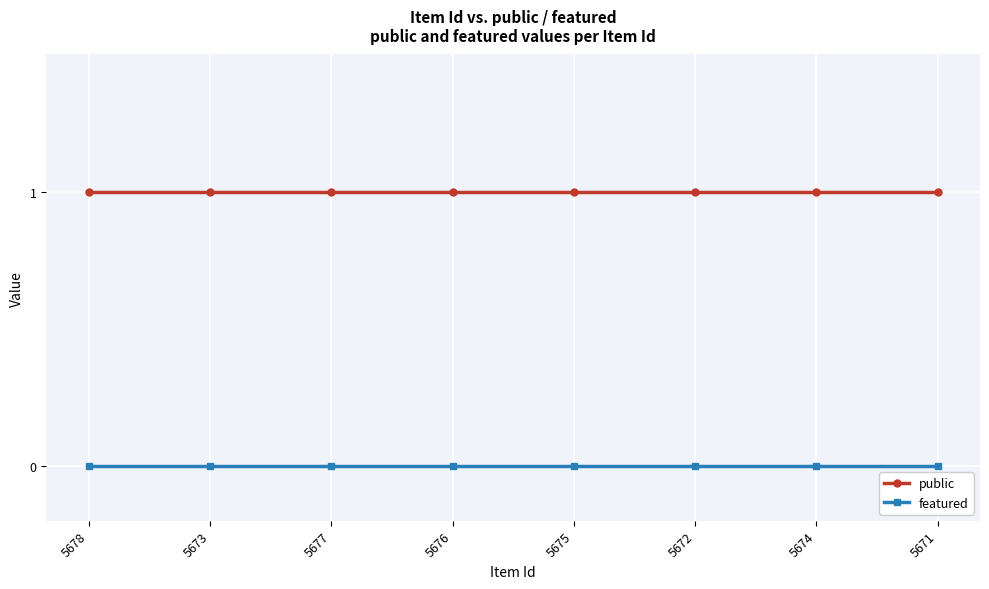

True or false: featured has a value of 0 at 5674.

True